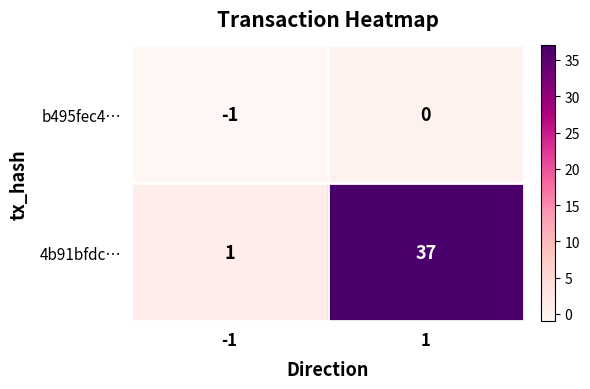

What is the difference between the highest and lowest values at 1?

37